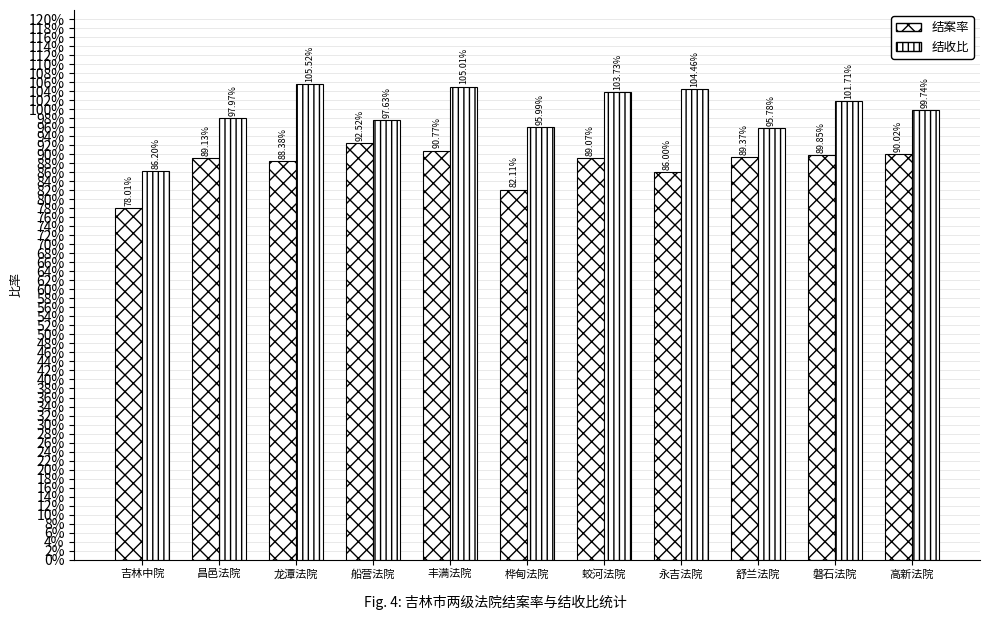

Rank the categories by 结收比 value from highest to lowest.

龙潭法院, 丰满法院, 永吉法院, 蛟河法院, 磐石法院, 高新法院, 昌邑法院, 船营法院, 桦甸法院, 舒兰法院, 吉林中院